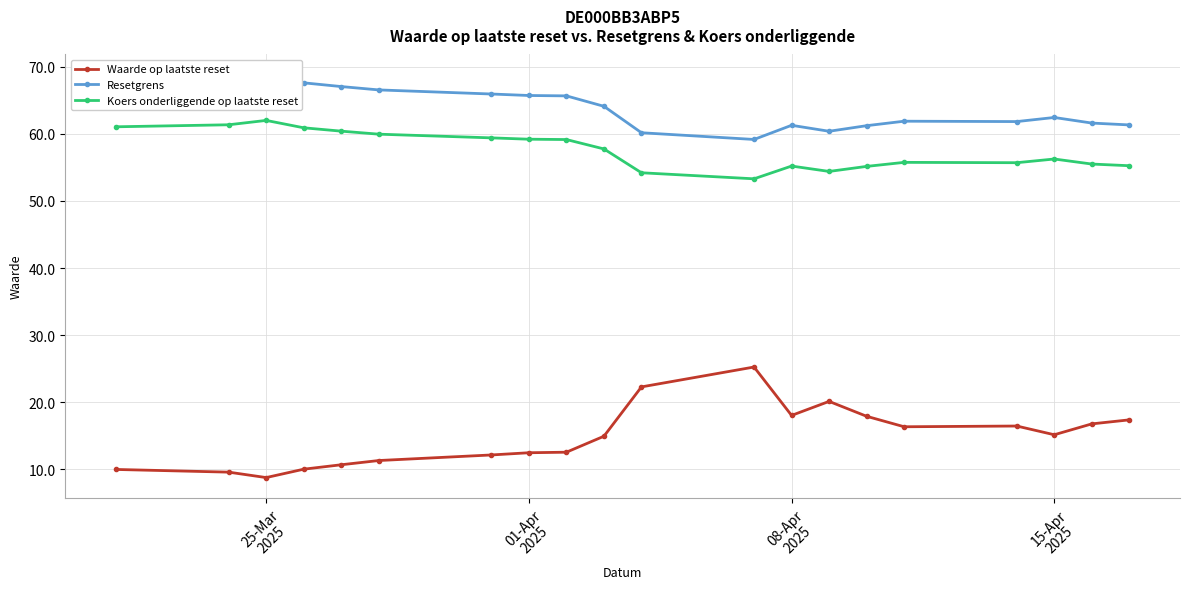

What is the difference between the maximum and second lowest values in the Resetgrens series?

8.7